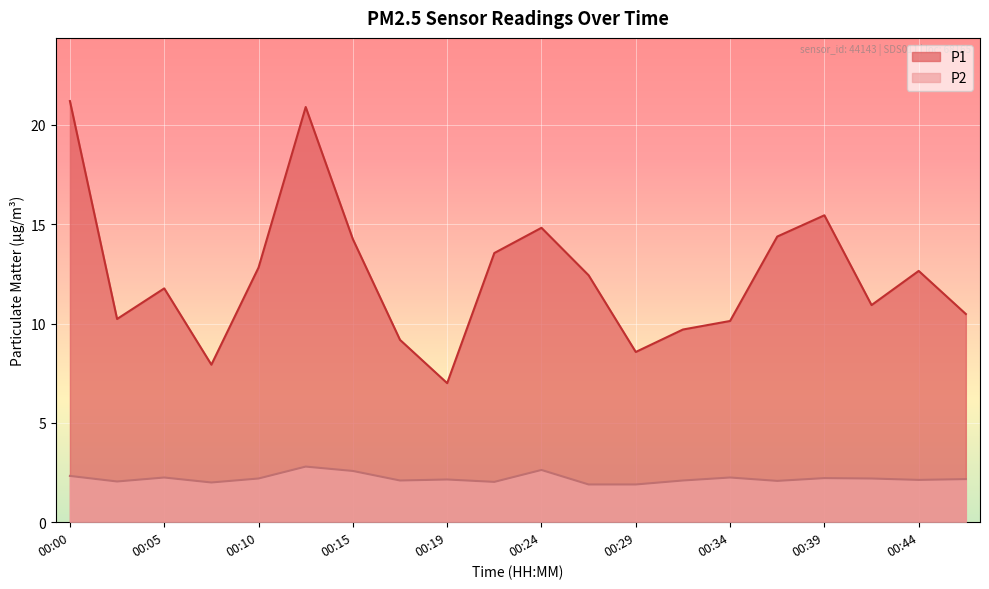

How many data points in P2 are less than 2?

2